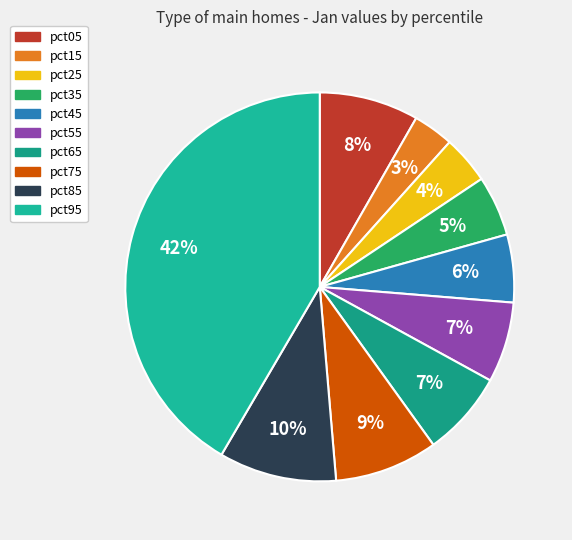

Is there any slice that represents more than half of the pie?

No